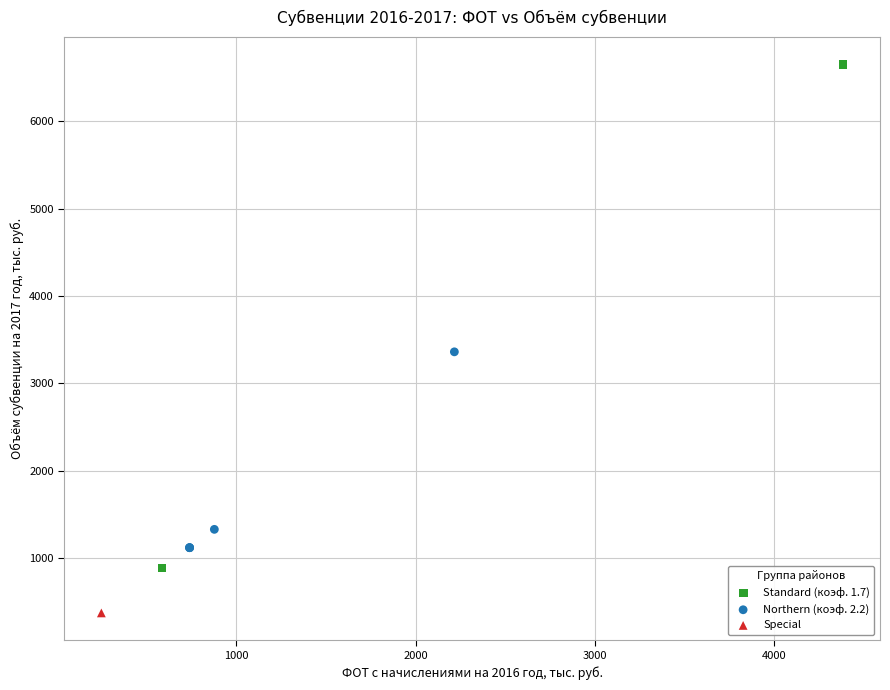

What are all the series names shown in the legend?

Standard (коэф. 1.7), Northern (коэф. 2.2), Special